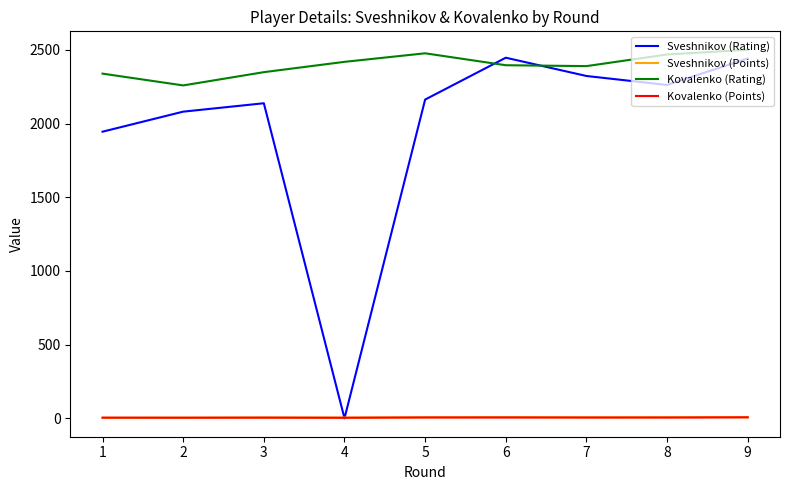

Is the value of Sveshnikov (Rating) at 2 greater than the value of Kovalenko (Points) at 6?

Yes